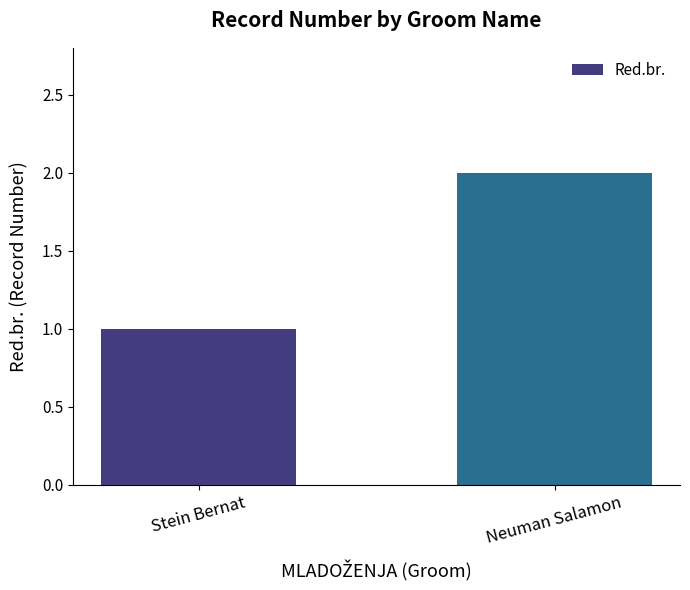

What is the smallest value displayed?

1